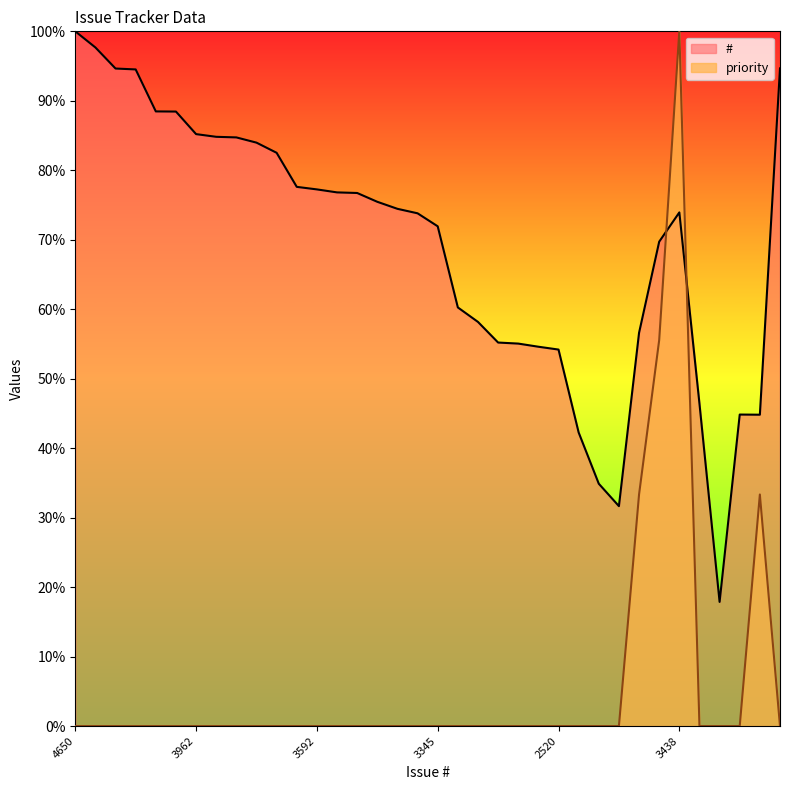

Which has a higher value, 3592 or 1622?

3592